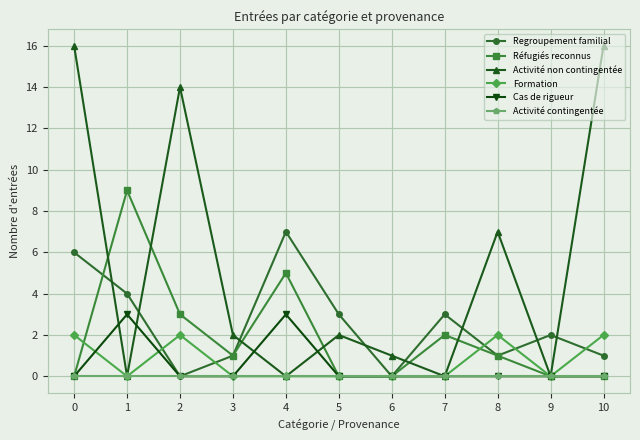

Is the value of Activité non contingentée at 2 greater than the value of Regroupement familial at 2?

Yes